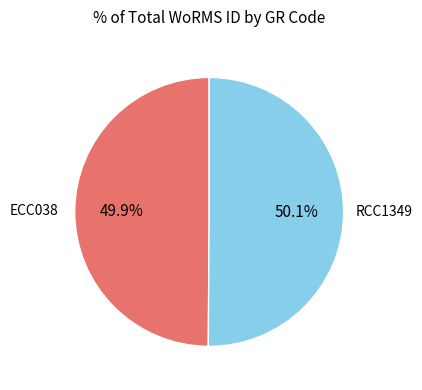

Does any single category account for the majority?

Yes